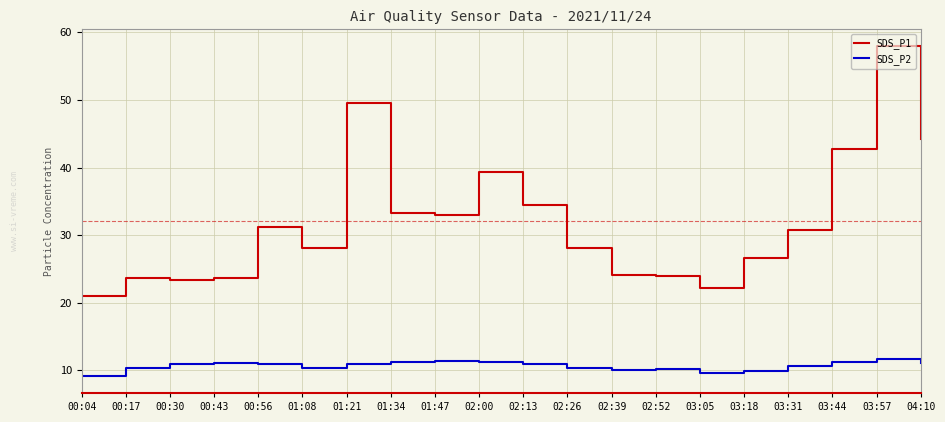

What position from the right is 00:04?

20